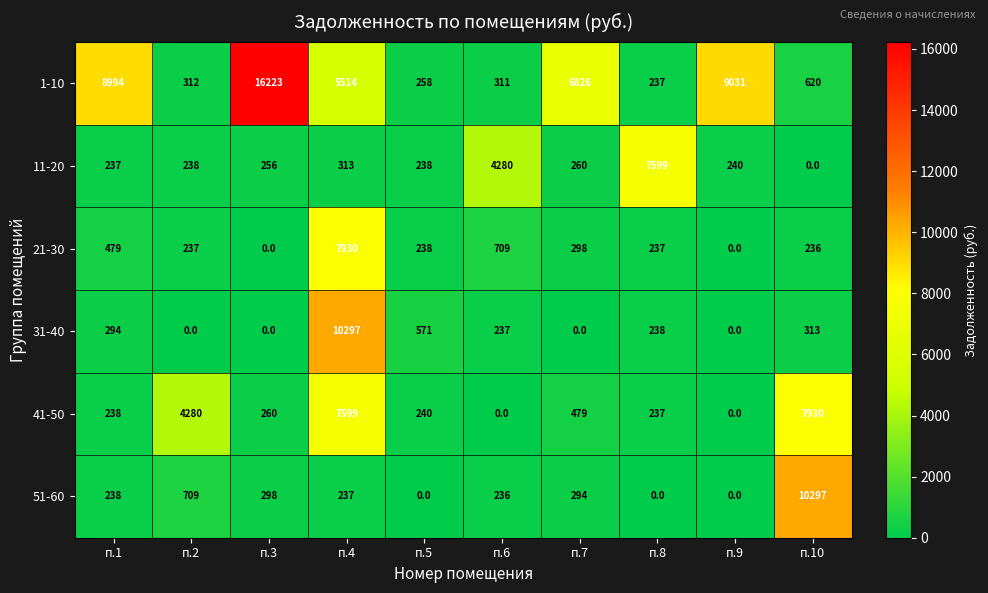

True or false: 31-40 has a value of 117 at п.6.

False